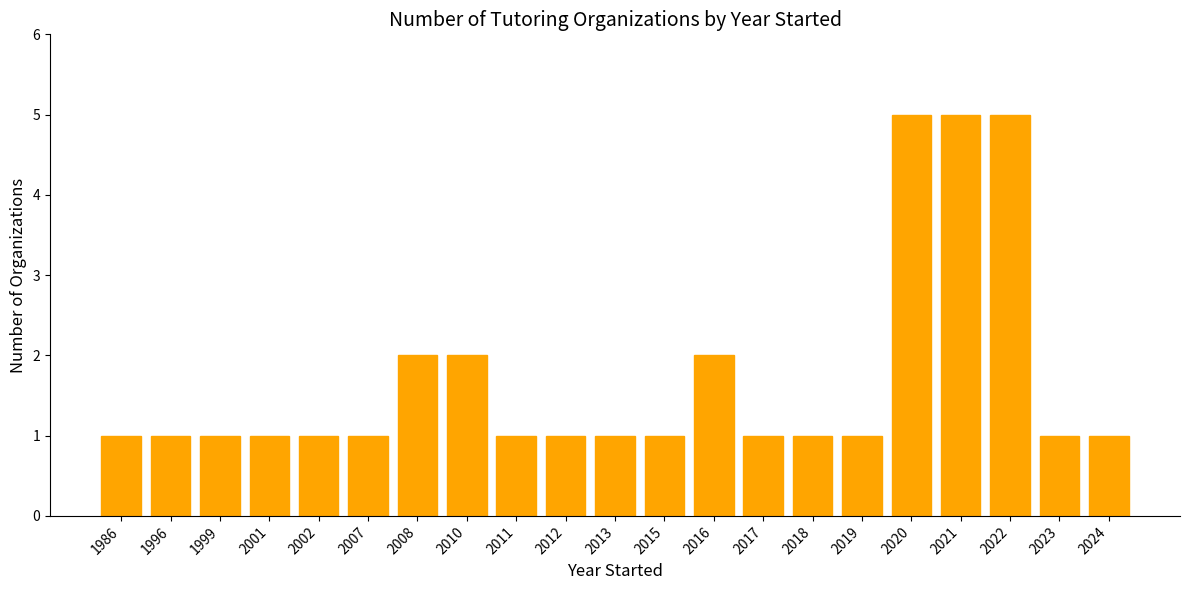

What is the difference between the maximum and minimum values?

4